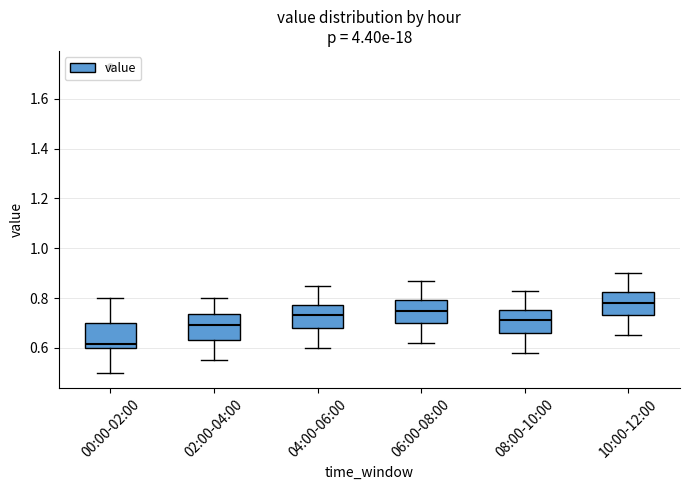

Which box has the highest median line?

10:00-12:00